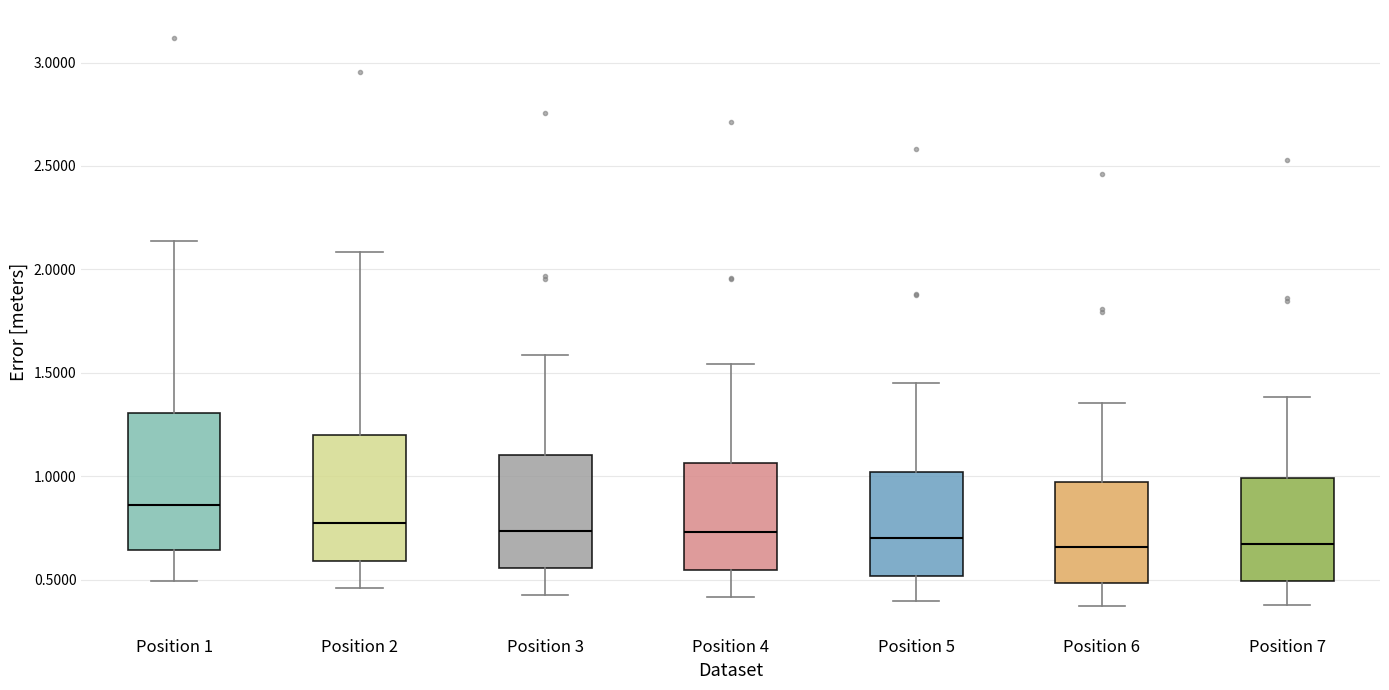

Which box's median line is the highest?

Position 1